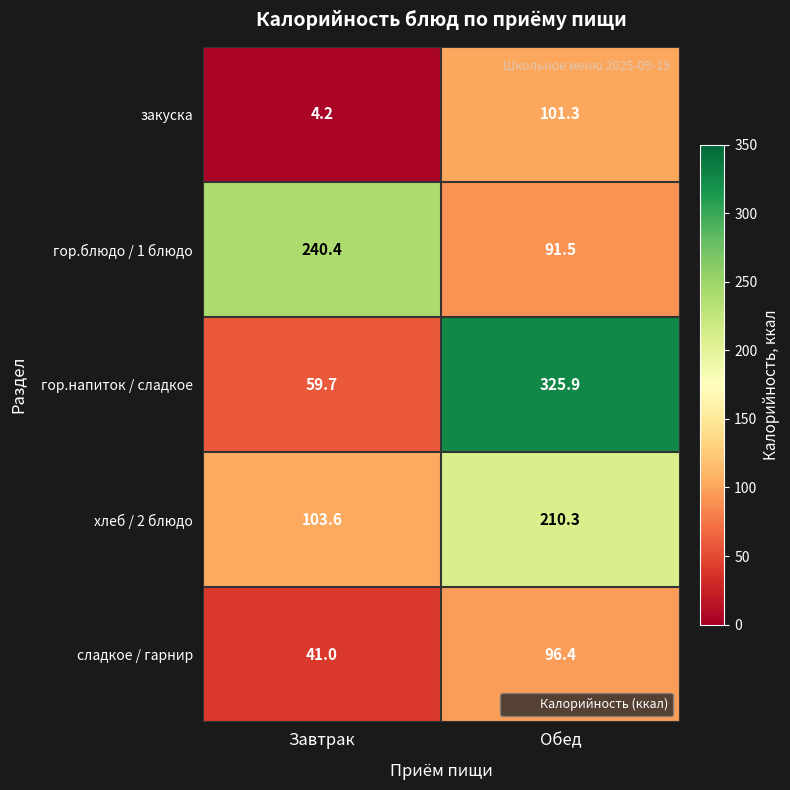

Which series has the largest range (max minus min)?

гор.напиток / сладкое